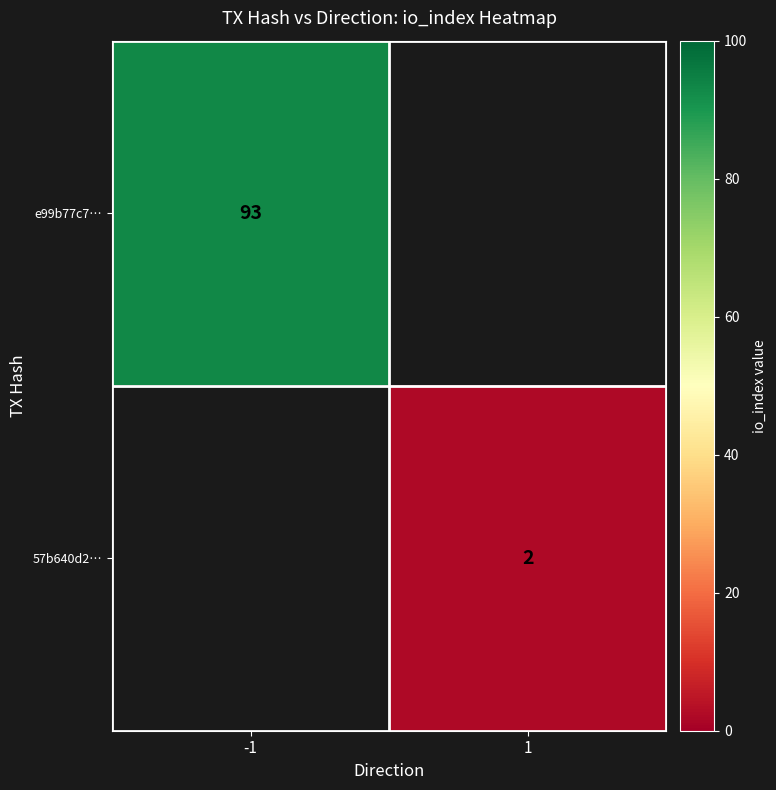

True or false: 57b640d2… has a value of 2 at 1.

True